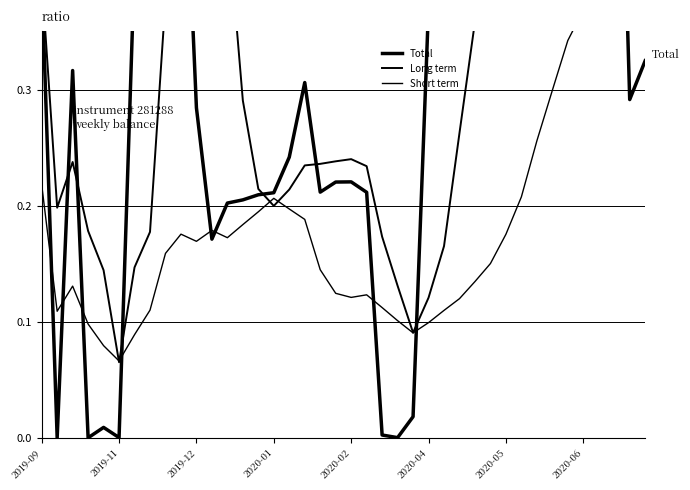

After their last crossing, which series has the higher values: Total or Short term?

Short term